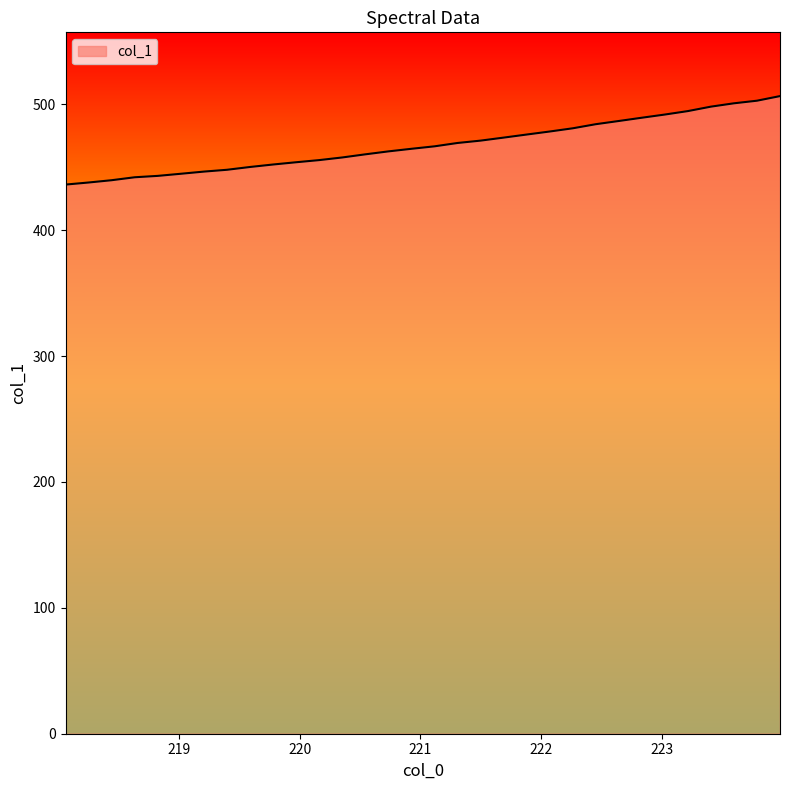

How many series are shown in this chart?

1